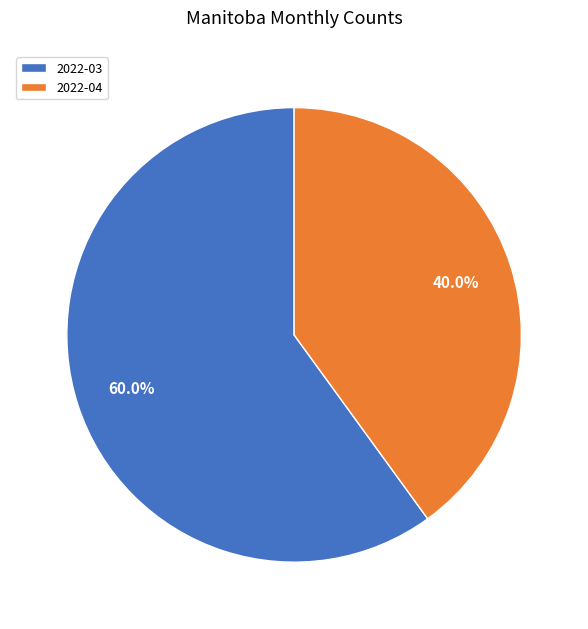

Which slice is the largest?

2022-03